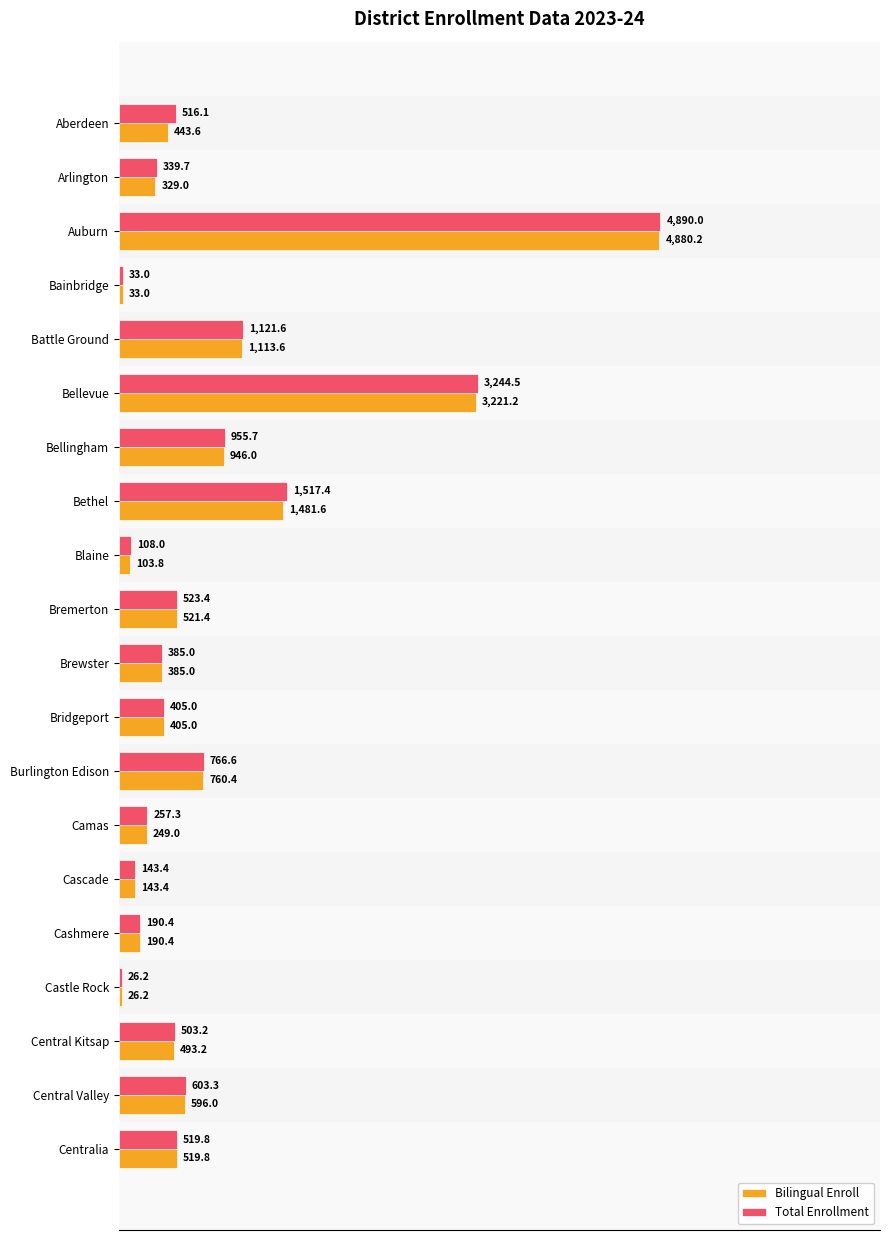

What is the maximum value shown in the chart?

4890.0